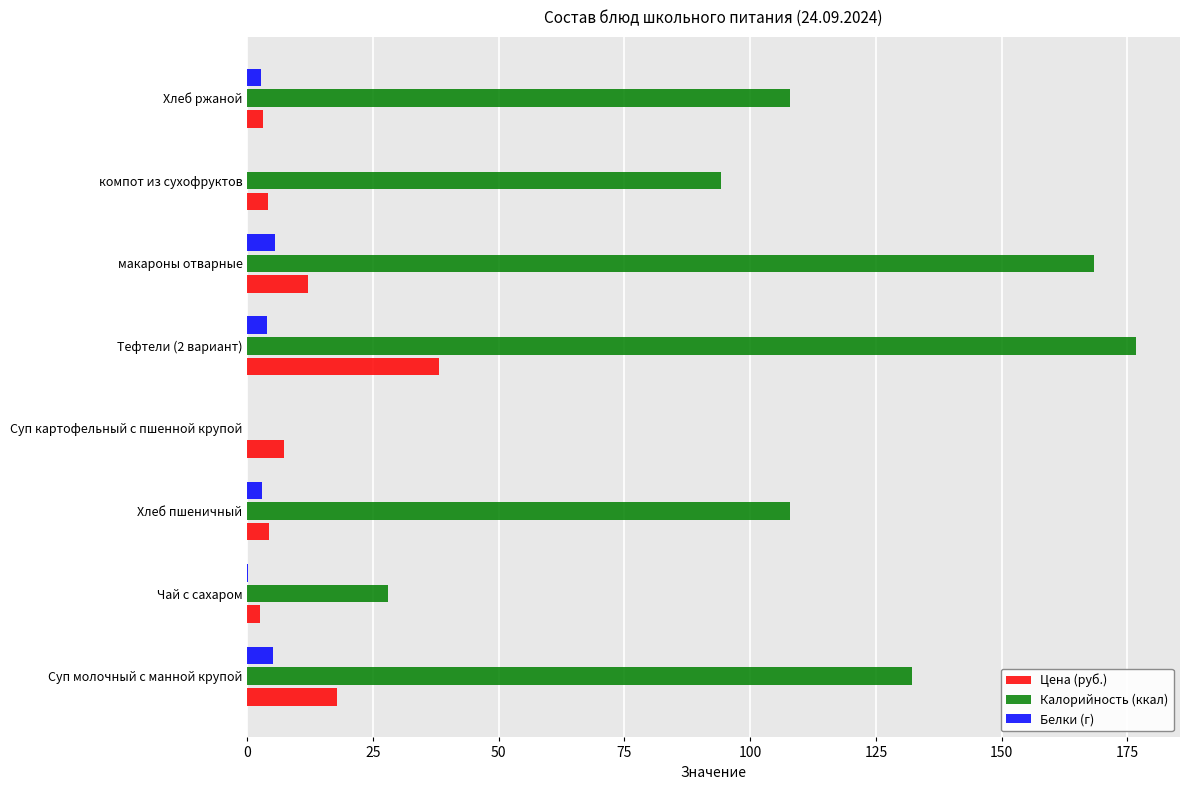

How many data points does each series have?

8